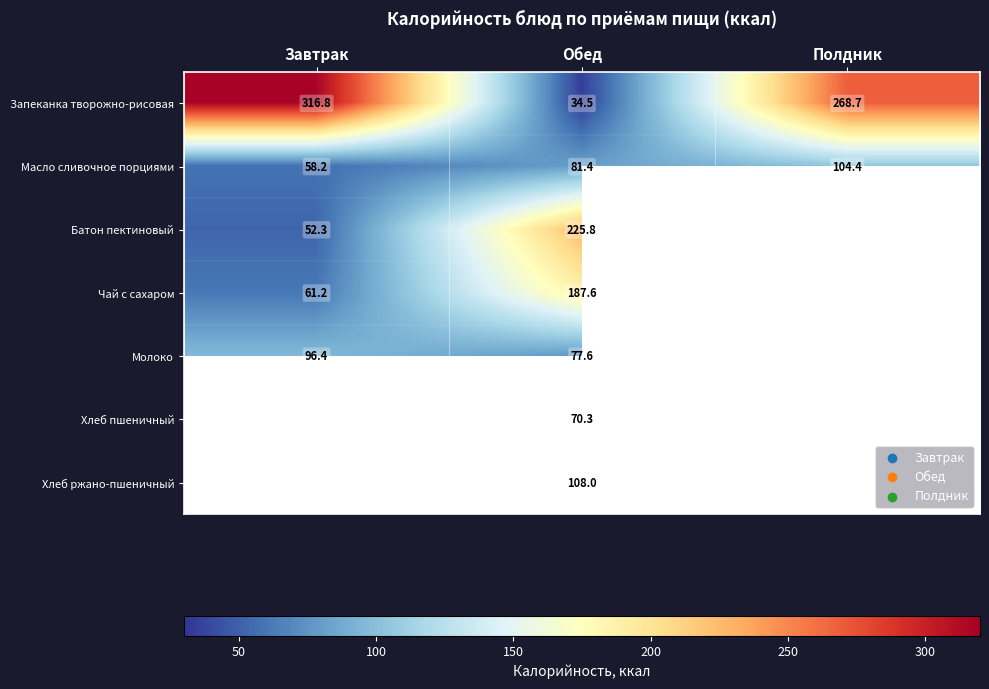

How many series are shown in this chart?

7